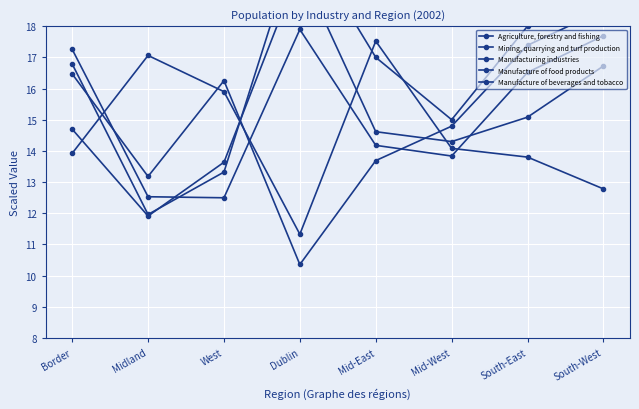

Which series ends up on top after the final intersection of Agriculture, forestry and fishing and Manufacturing industries?

Agriculture, forestry and fishing